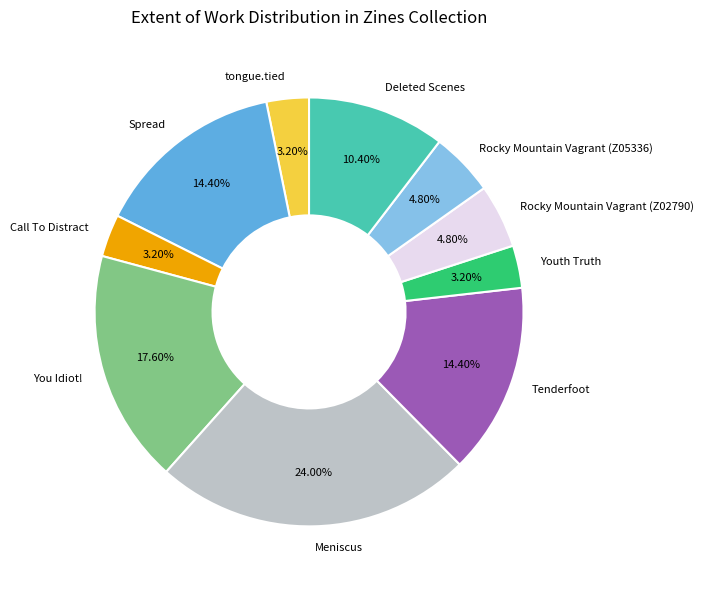

What is the ratio of the value at Rocky Mountain Vagrant (Z05336) to the value at Meniscus?

0.2